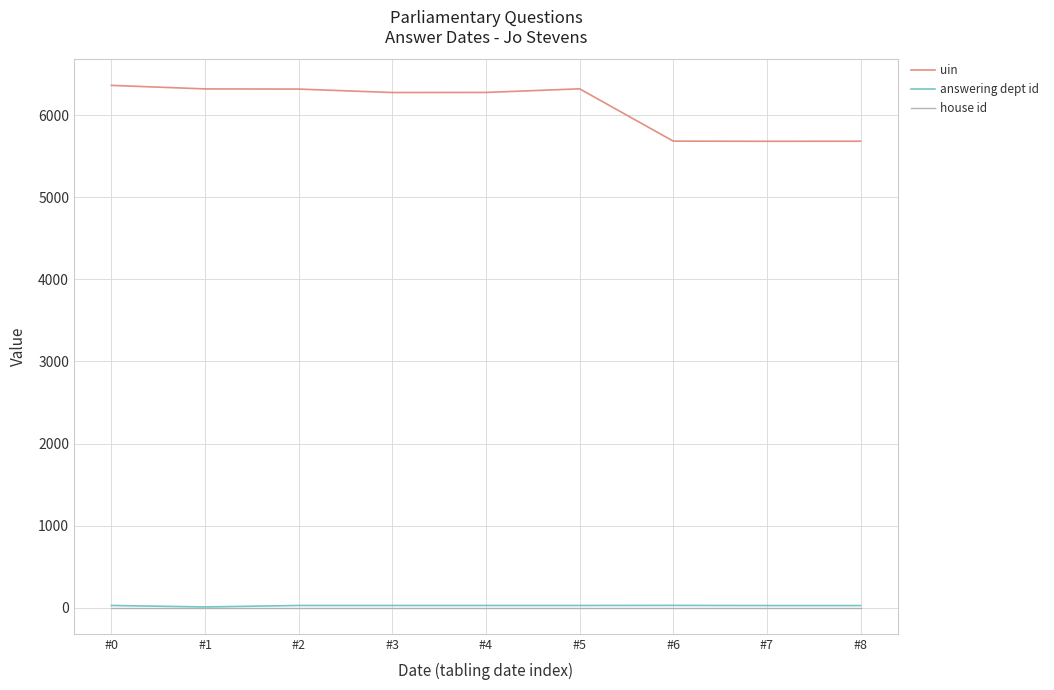

What value does the answering dept id series have at #3, to the nearest 5?

30